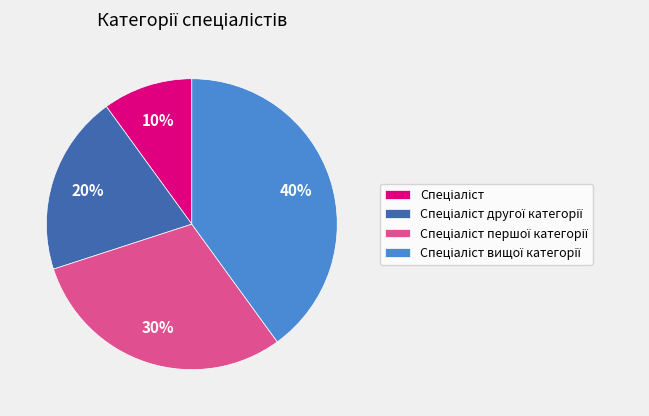

To the nearest percent, what is the difference between the largest and smallest slice percentages?

30%